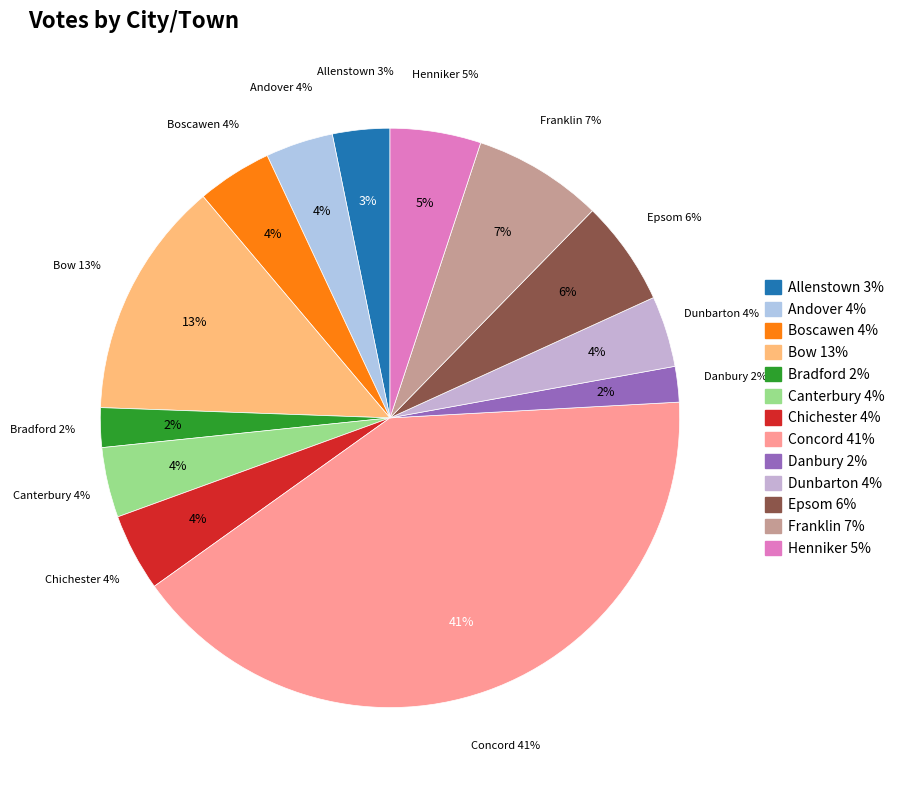

Which slice is the smallest?

Danbury